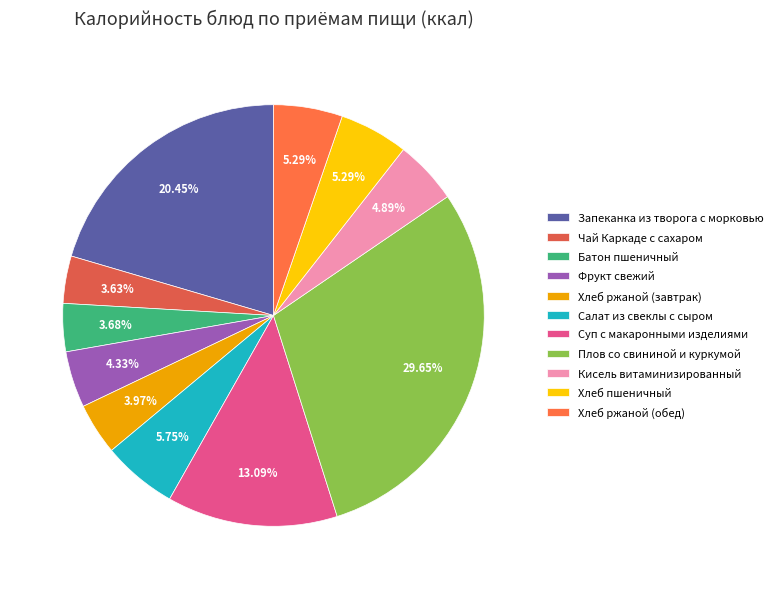

To the nearest percent, what is the combined percentage of Фрукт свежий and Суп с макаронными изделиями?

17%